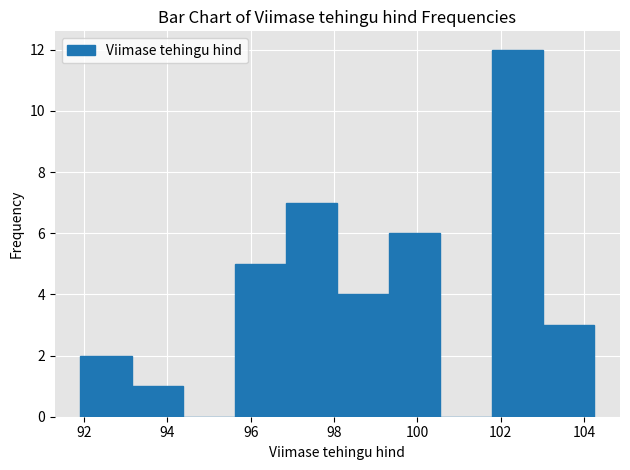

Reading left to right, transcribe this chart: for each bar, give the range it covers on the x-axis and its height. Neither the bar edges nor the heights are printed on the chart, so give them approximately, as read against the axes.

92.0 to 93.2: 2
93.2 to 94.4: 1
94.4 to 95.6: 0
95.6 to 96.8: 5
96.8 to 98.0: 7
98.0 to 99.4: 4
99.4 to 100.6: 6
100.6 to 101.8: 0
101.8 to 103.0: 12
103.0 to 104.2: 3